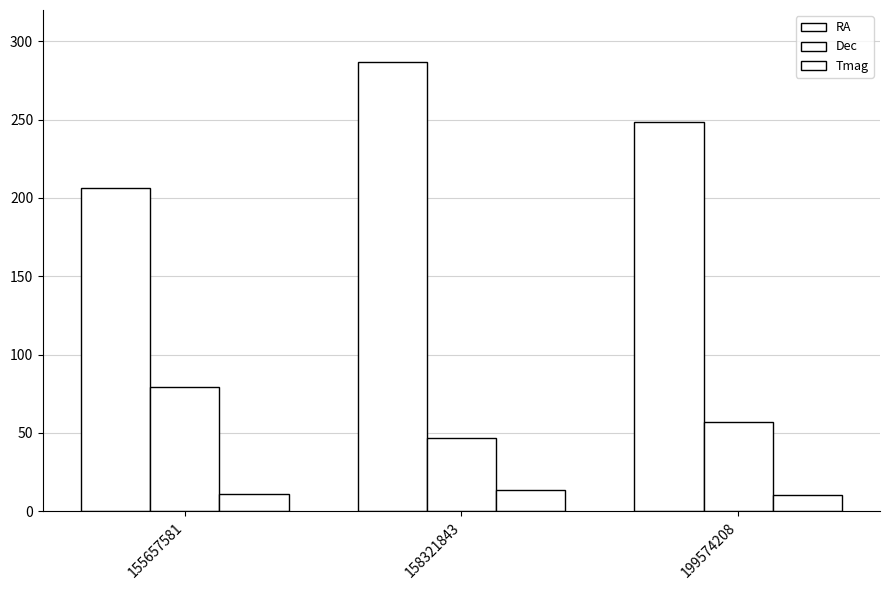

How many bars are there in total?

9